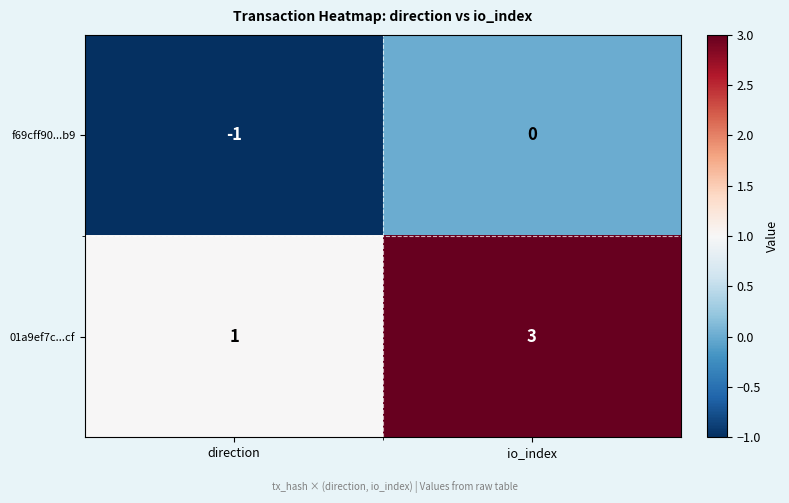

What is the total value across all series at io_index?

3